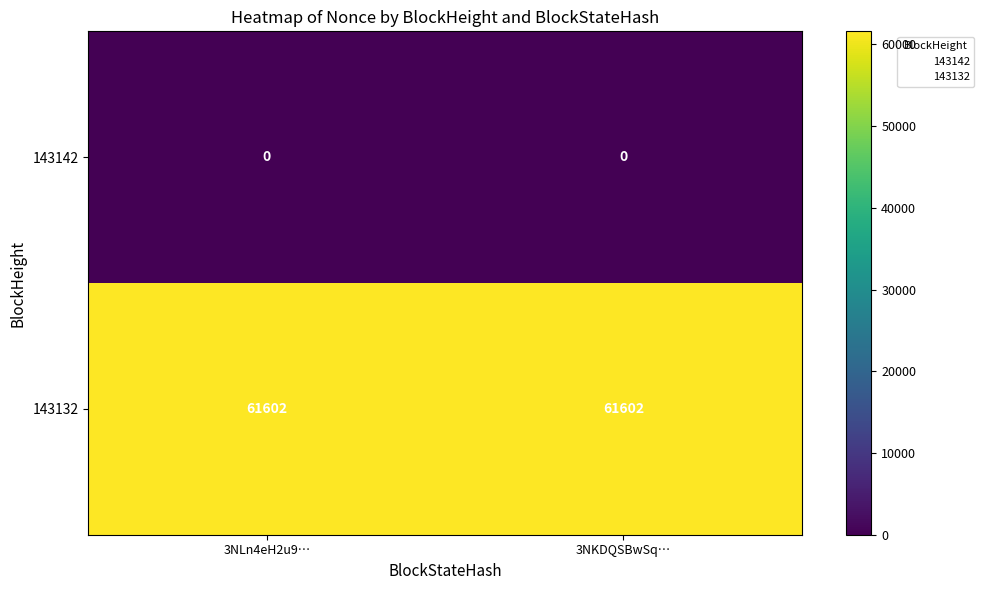

What is the greatest value displayed?

61602